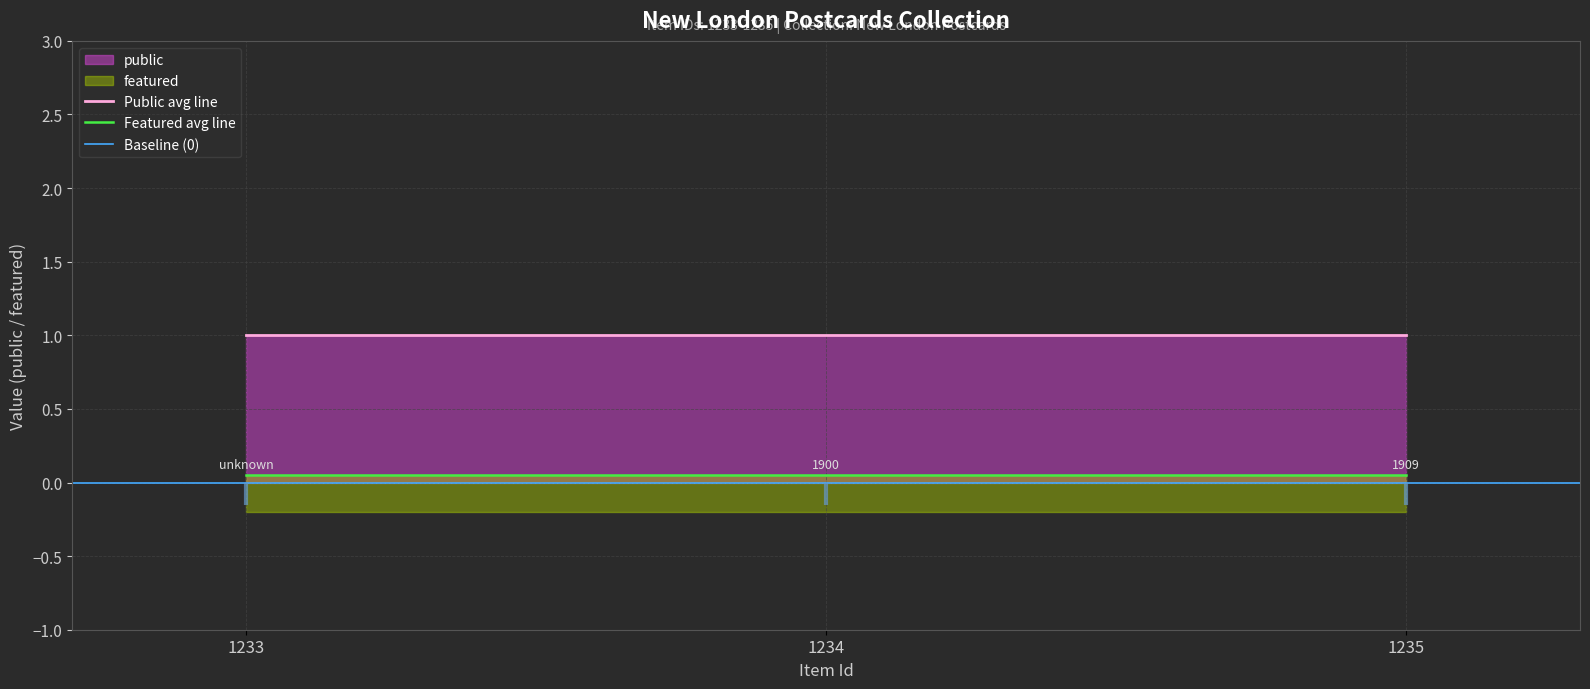

List the series in order of their overall mean, lowest first.

featured, public